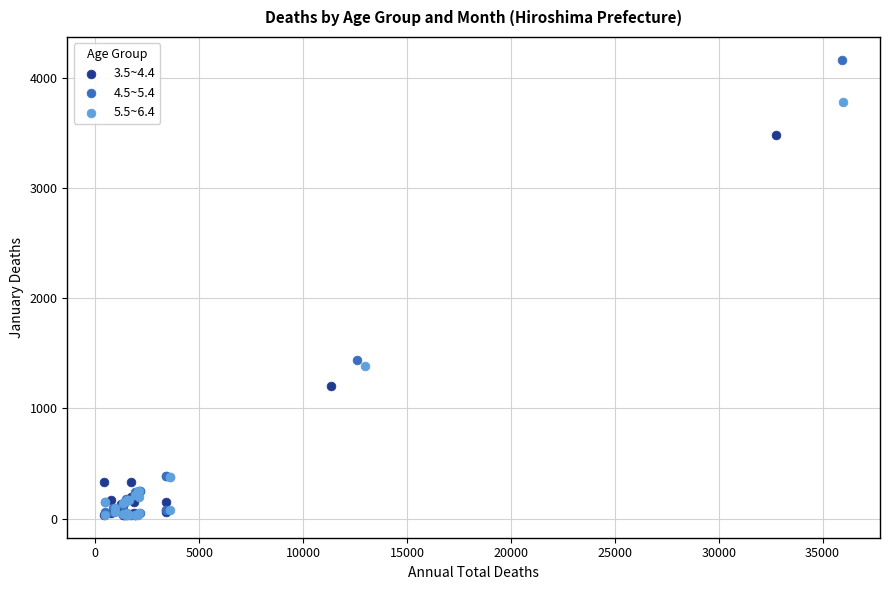

Which series contains the highest Y value?

4.5~5.4